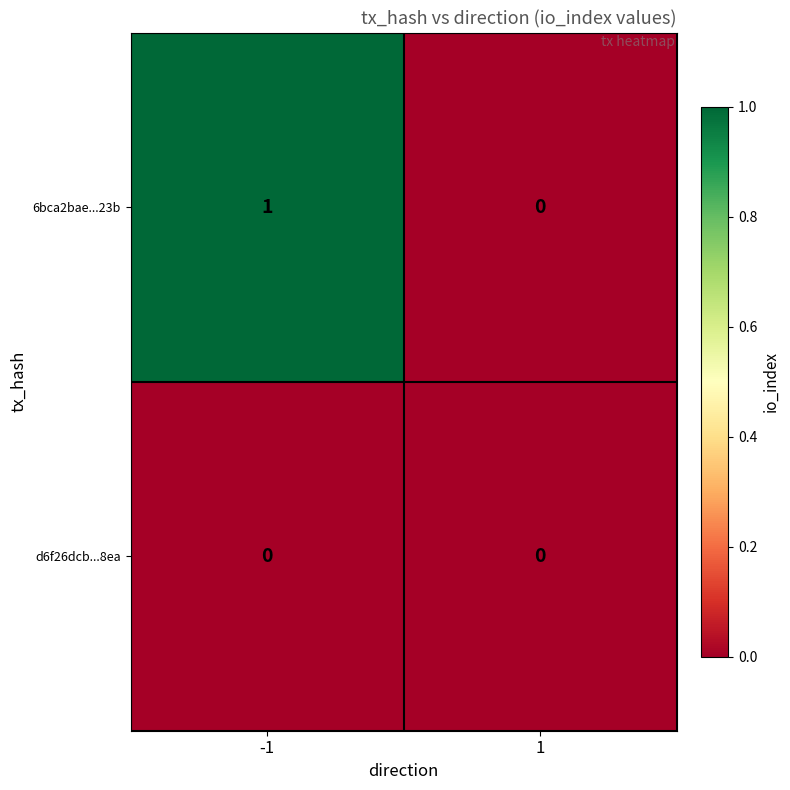

Which series has the widest spread of values?

6bca2bae...23b